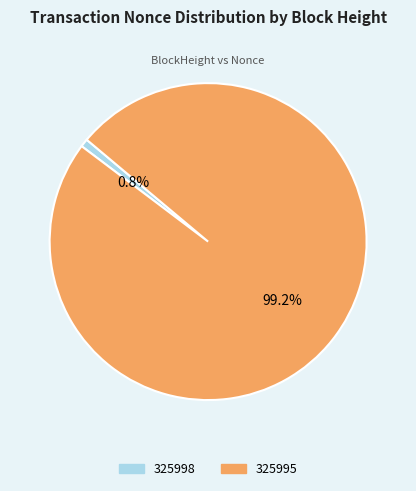

What percentage do 325998 and 325995 together represent?

100.0%